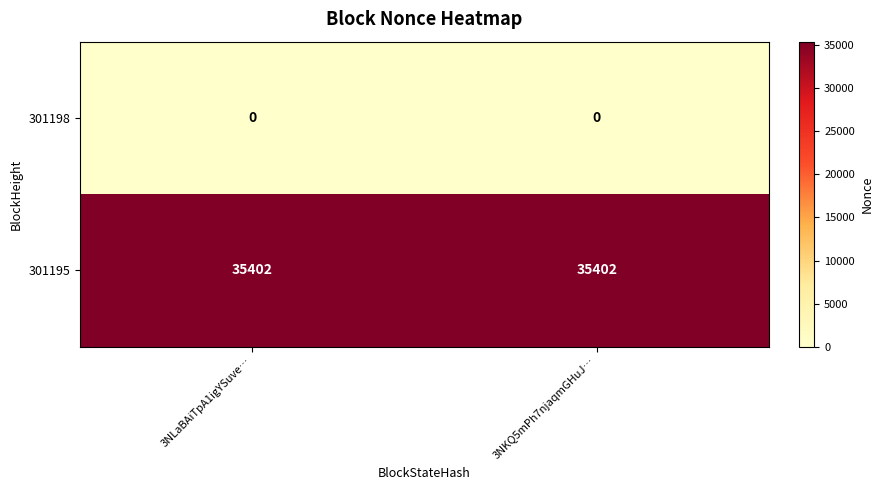

What is the spread (max minus min) of values at 3NLaBAiTpA1igYSuve…?

35402